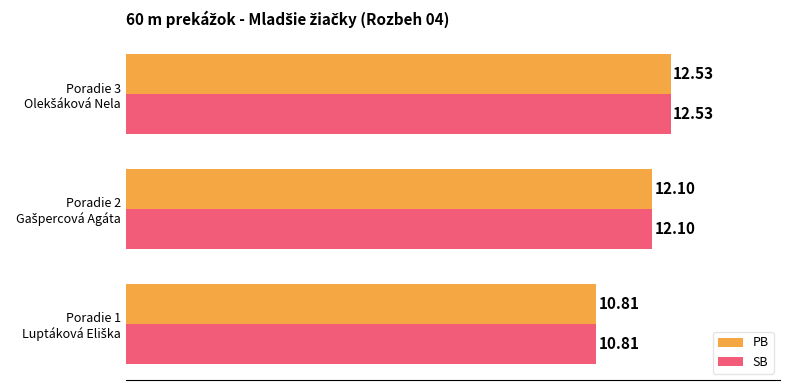

What is the difference between the maximum and minimum values in the SB series?

1.7